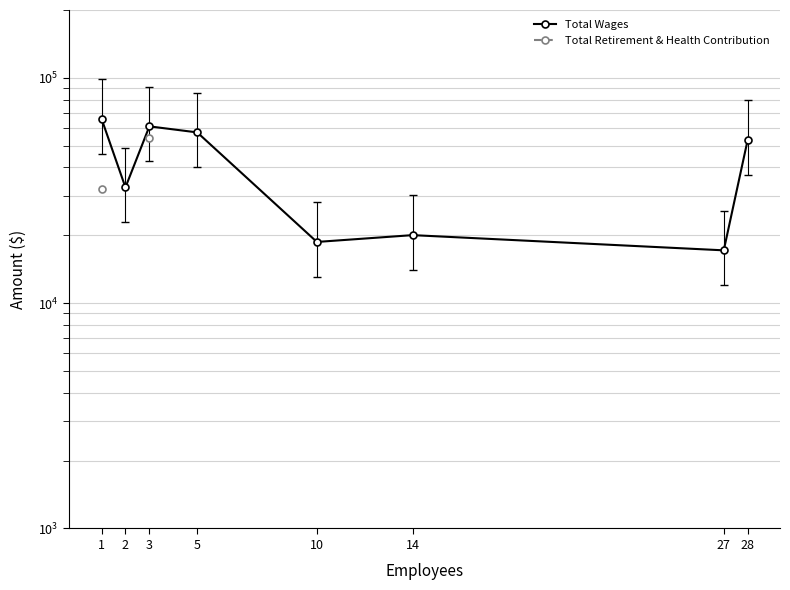

True or false: Total Wages has more than 1 interior local peaks.

True